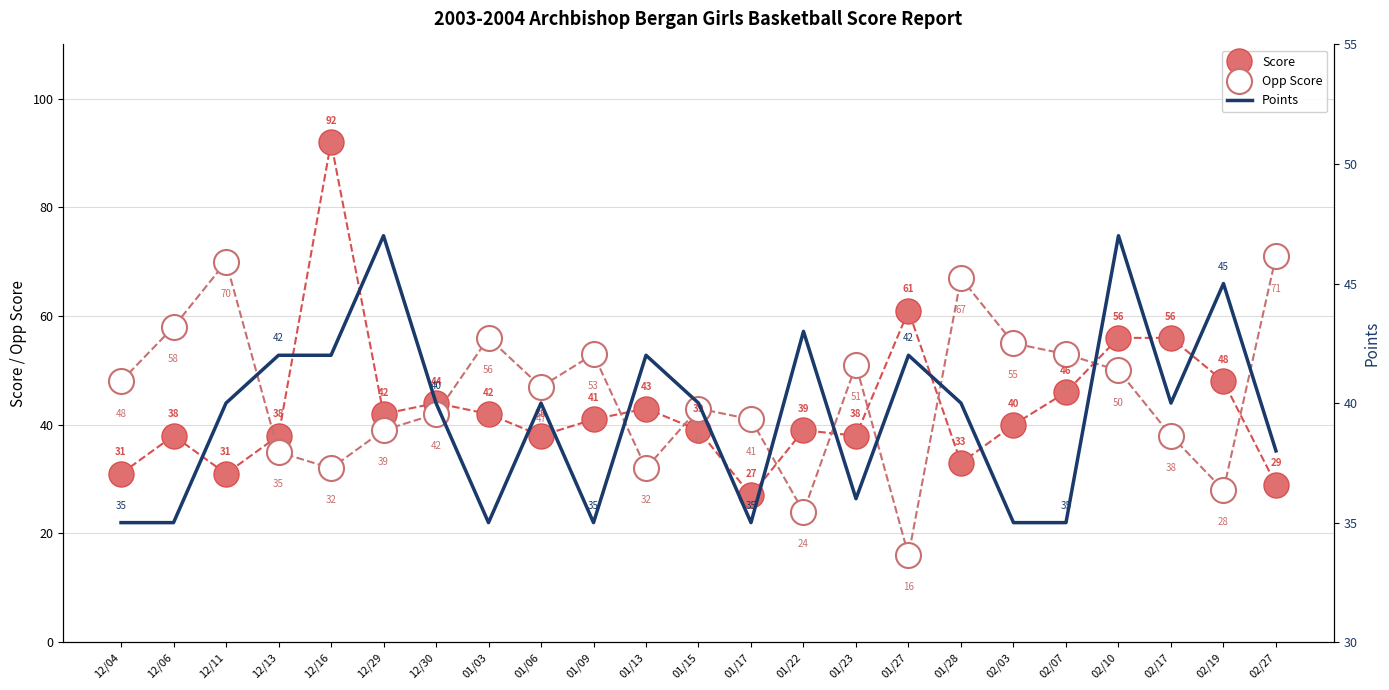

How many values in the Points series are below 40?

9